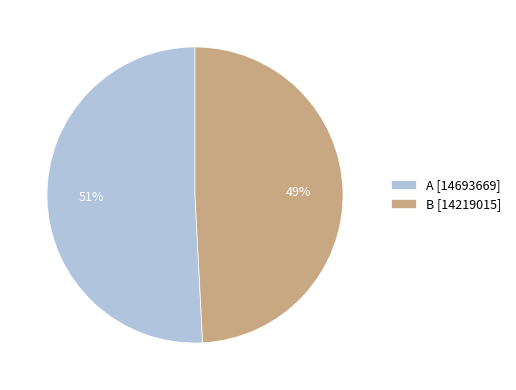

Which has a higher value, A or B?

A